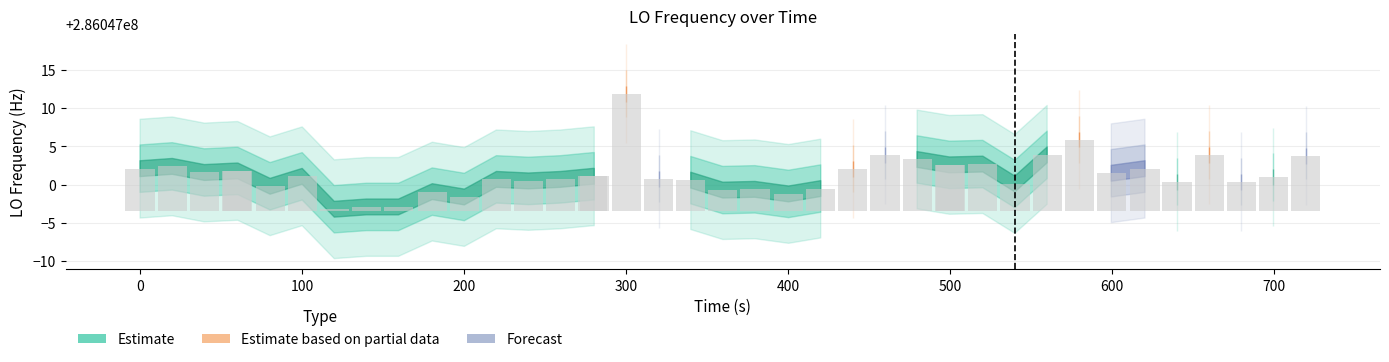

What is the smallest value displayed?

0.3